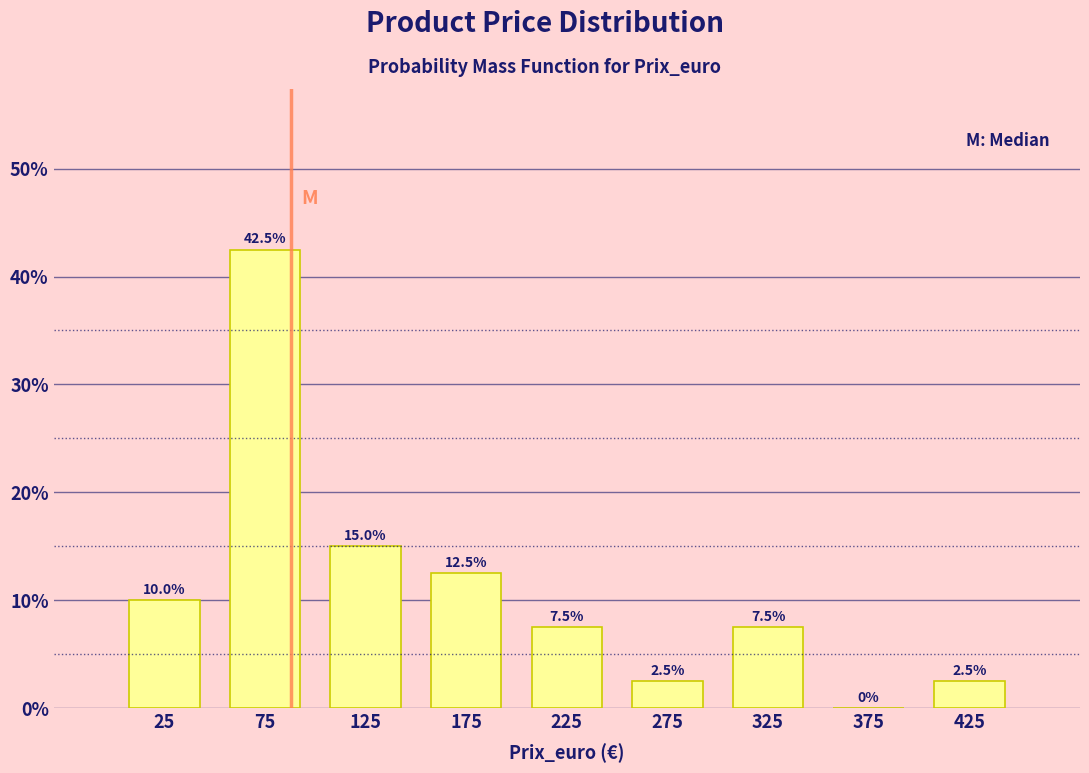

Reading left to right, transcribe this chart: for each bar, give the range it covers on the x-axis and its height.

0 to 50: 10.0
50 to 100: 42.5
100 to 150: 15.0
150 to 200: 12.5
200 to 250: 7.5
250 to 300: 2.5
300 to 350: 7.5
350 to 400: 0.0
400 to 450: 2.5